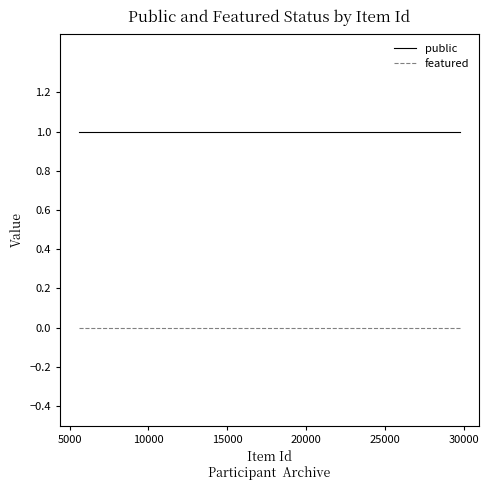

True or false: public and featured intersect in this chart.

False